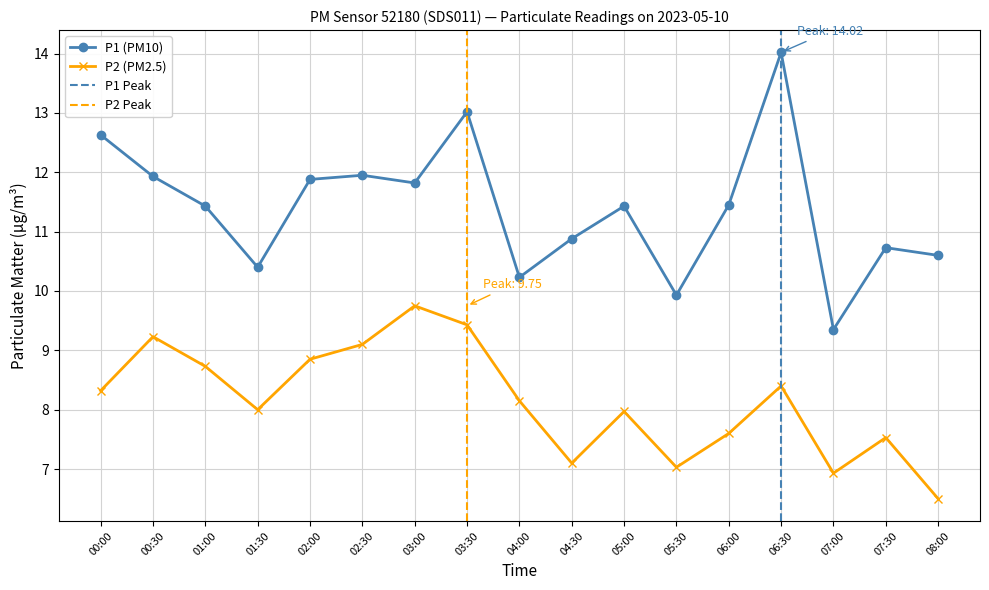

What is the total value across all series at 05:30?

17.0